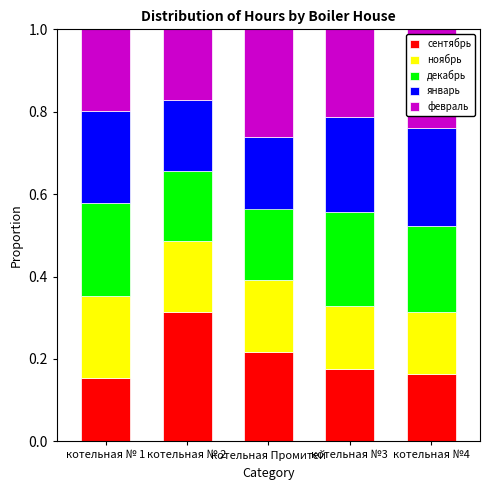

Which category has the highest value in the сентябрь series?

котельная № 2